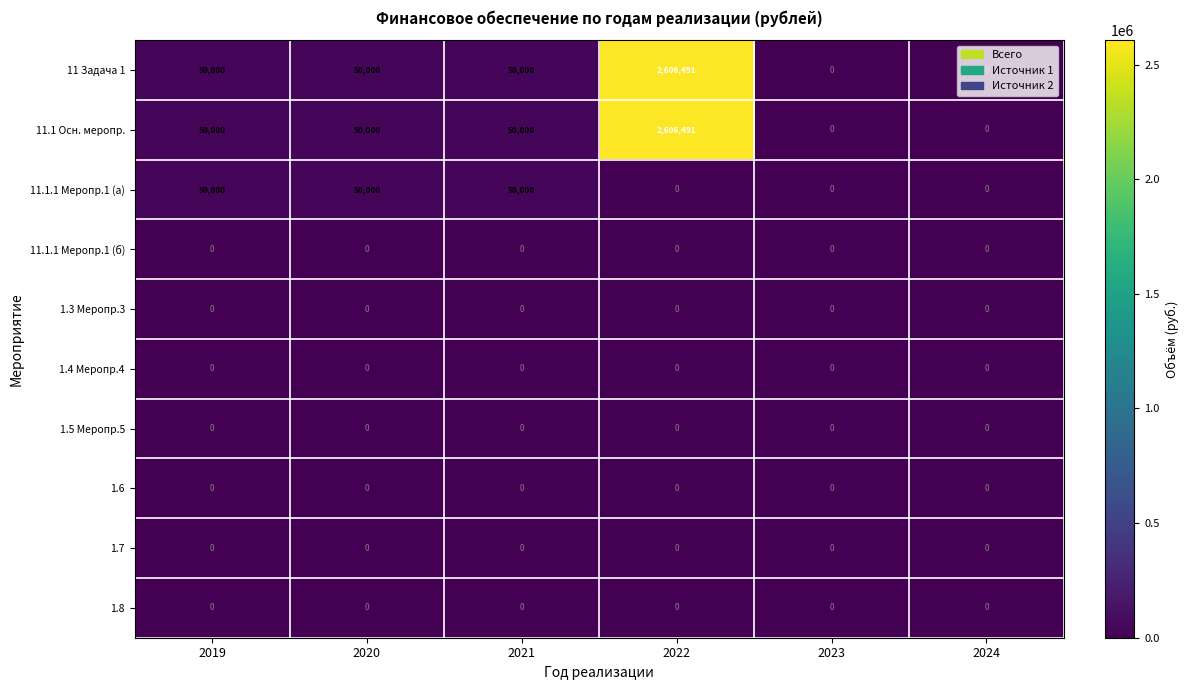

Is it true that 11.1 Осн. меропр. equals -825469 at 2024?

False